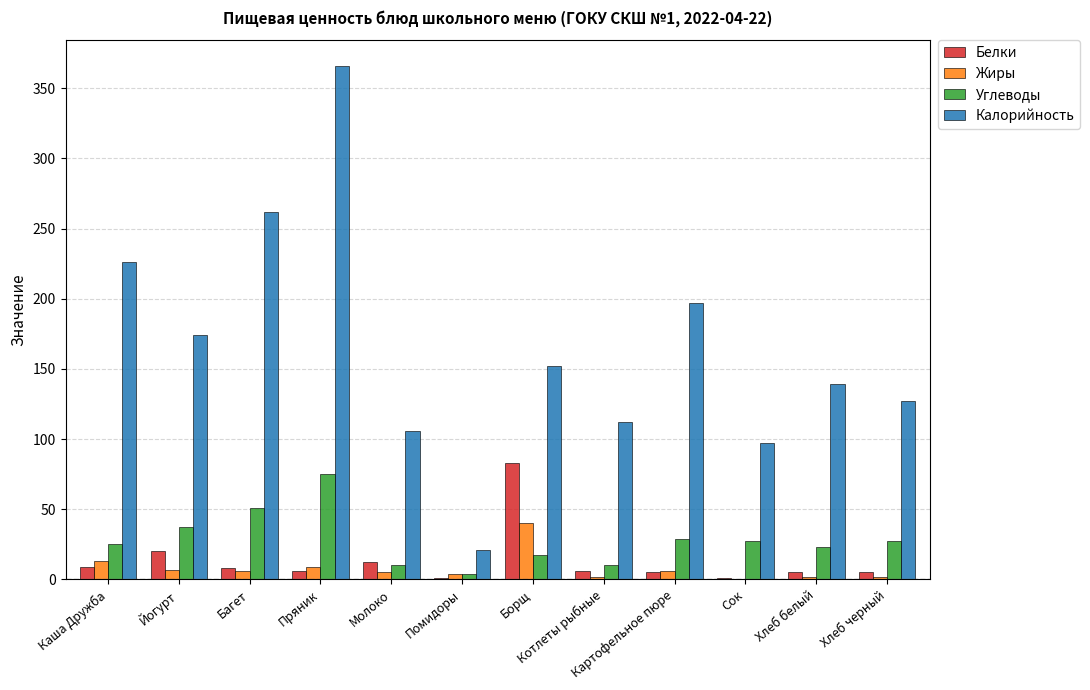

Is the value of Белки at Помидоры greater than the value of Калорийность at Пряник?

No